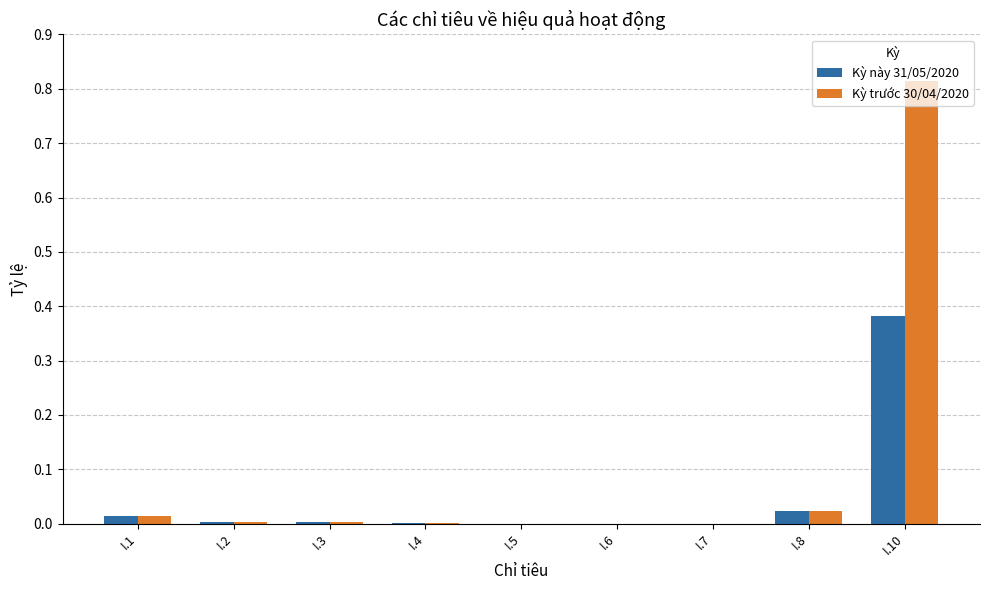

At which label does Kỳ này 31/05/2020 reach its peak?

I.10